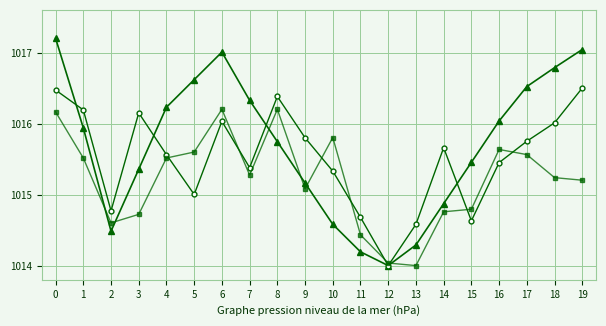

What is the total value across all series at 10?

3045.7